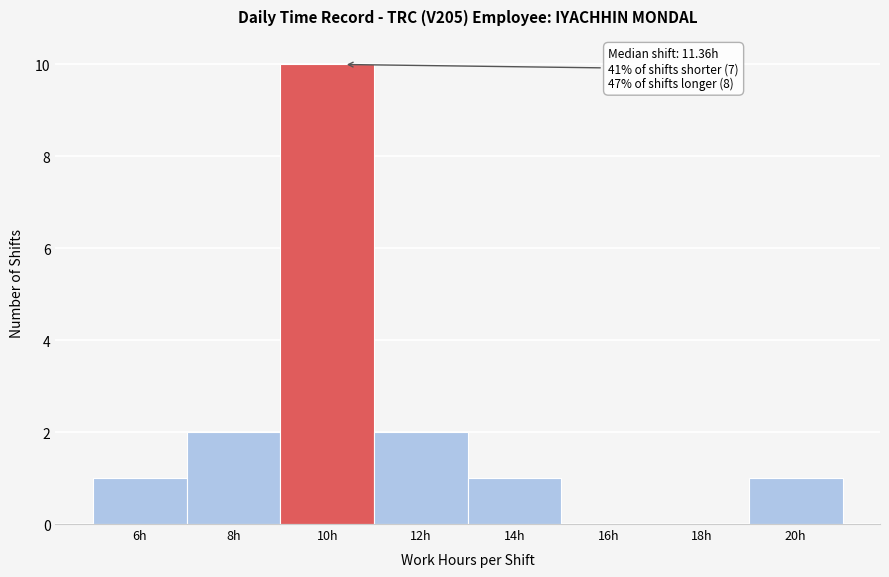

Reading left to right, transcribe all the data shown in this chart.

6h=1	8h=2	10h=10	12h=2	14h=1	16h=0	18h=0	20h=1